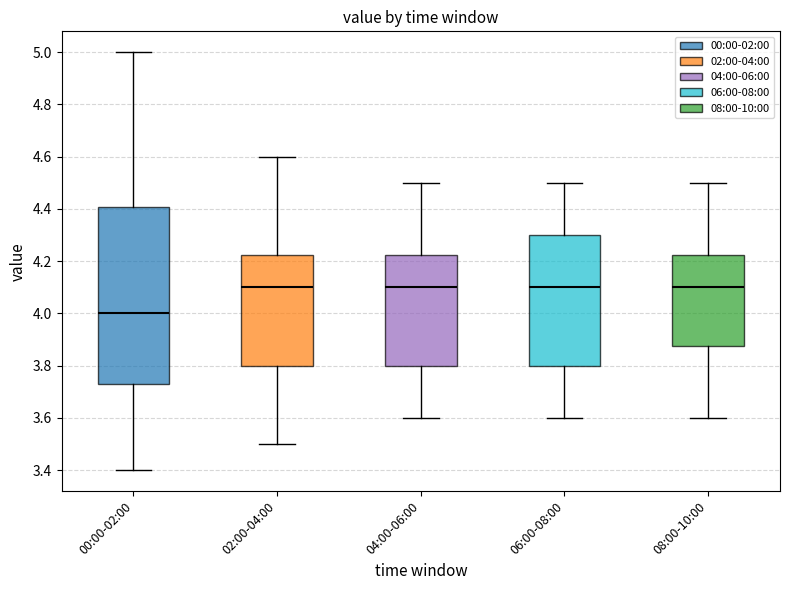

Reading left to right, read every box against the y-axis: the position of its median line, the range the box covers, and the ends of its whiskers. The values are not printed on the chart, so give them approximately, as read against the axis.

00:00-02:00: median 4.00, box 3.74 to 4.40, whiskers 3.40 to 5.00
02:00-04:00: median 4.10, box 3.80 to 4.22, whiskers 3.50 to 4.60
04:00-06:00: median 4.10, box 3.80 to 4.22, whiskers 3.60 to 4.50
06:00-08:00: median 4.10, box 3.80 to 4.30, whiskers 3.60 to 4.50
08:00-10:00: median 4.10, box 3.88 to 4.22, whiskers 3.60 to 4.50